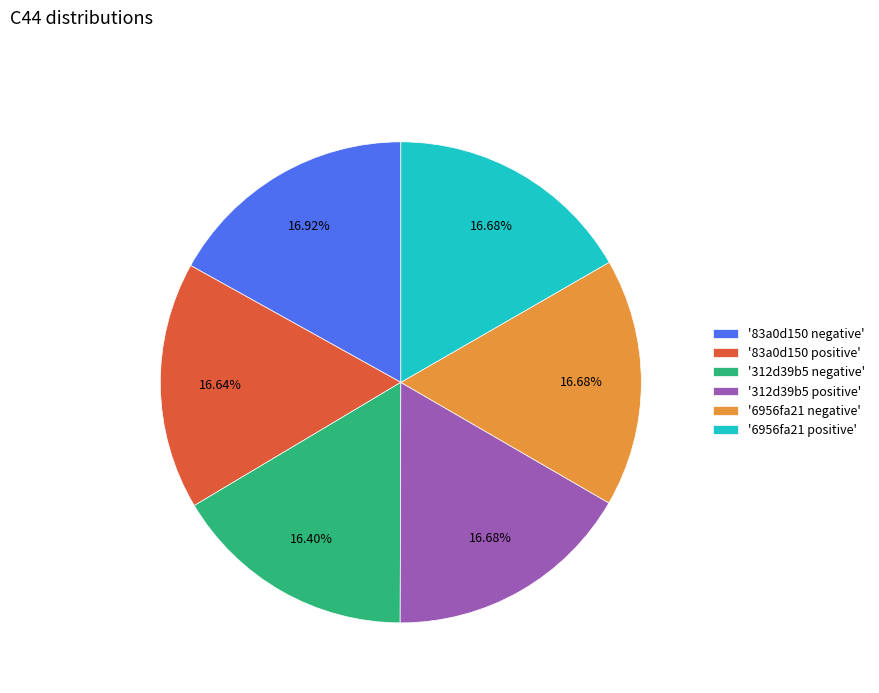

Is there any slice that represents more than half of the pie?

No